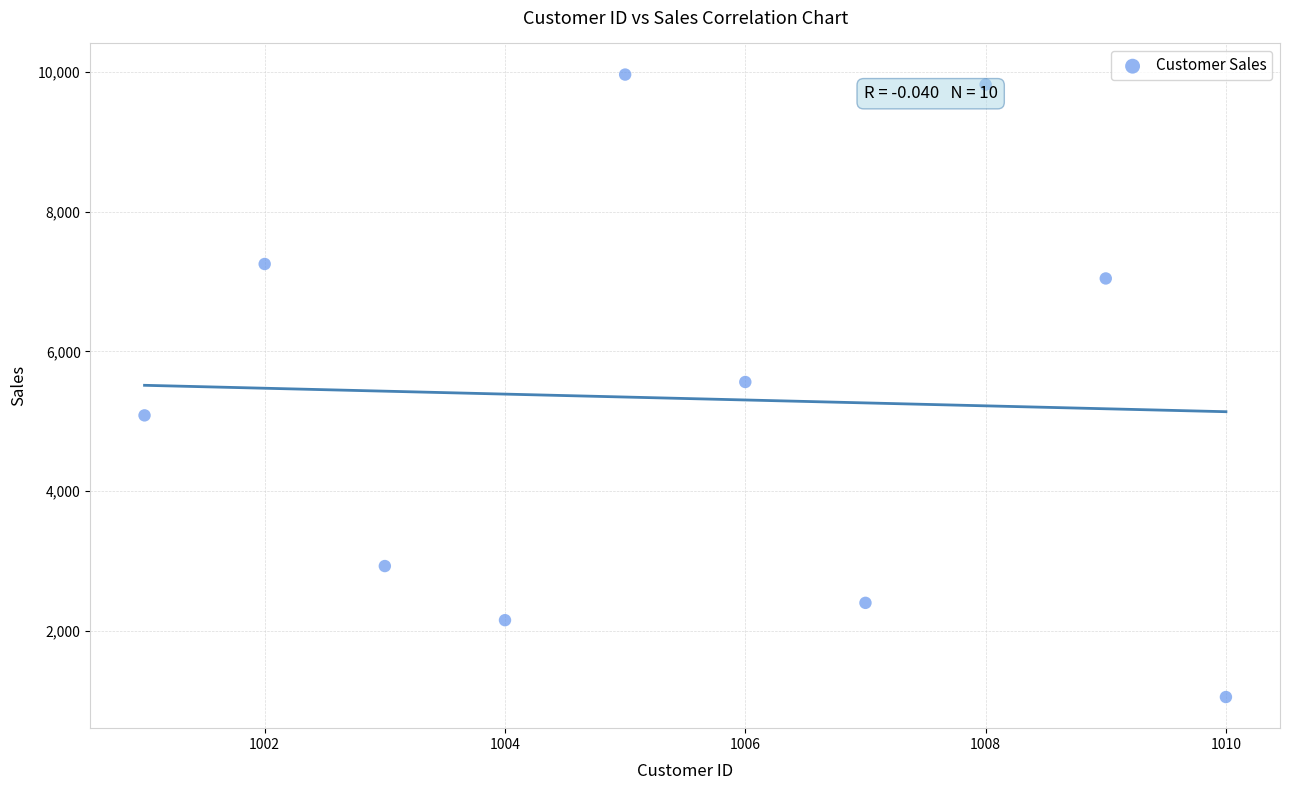

What is the average X value?

1006